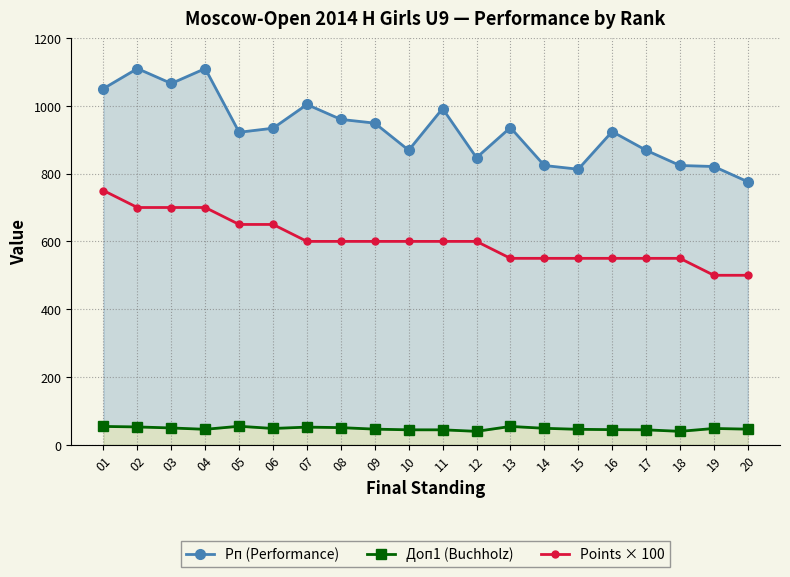

What is the minimum value for Points × 100?

500